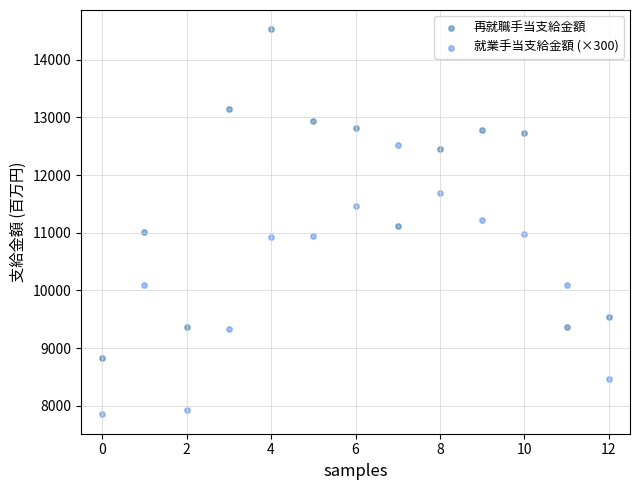

Which series contains the lowest Y value?

就業手当支給金額 (×300)